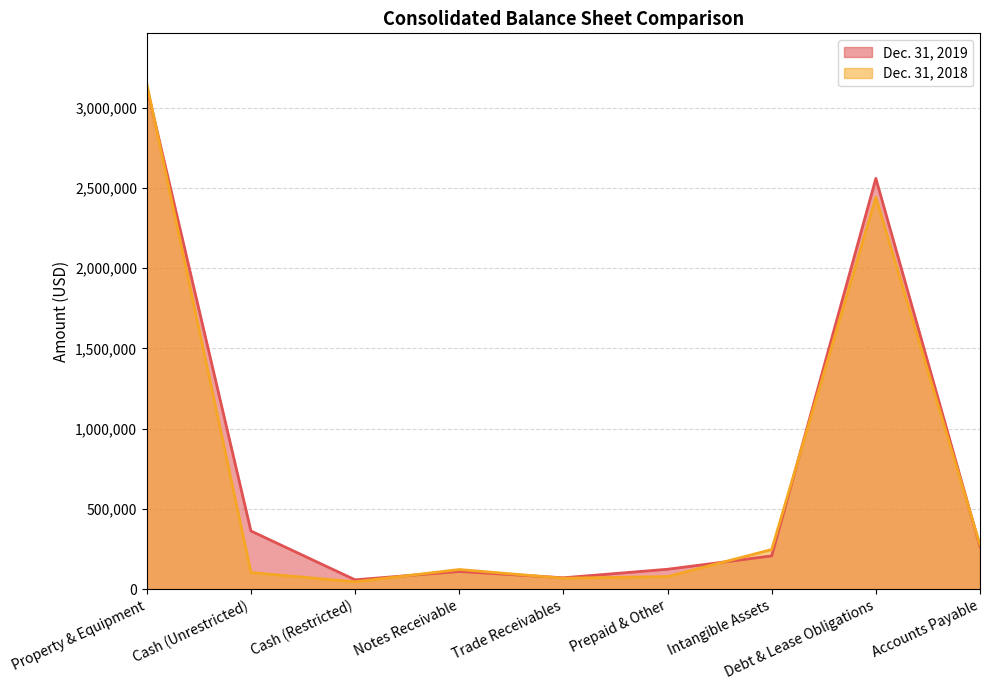

How many lines are shown in the chart?

2